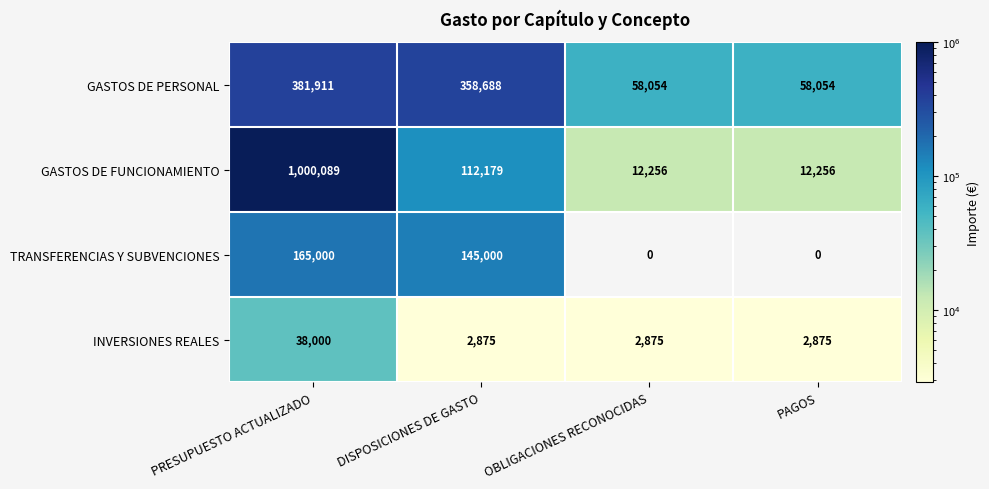

List the series in order of their peak value, highest first.

GASTOS DE FUNCIONAMIENTO, GASTOS DE PERSONAL, TRANSFERENCIAS Y SUBVENCIONES, INVERSIONES REALES